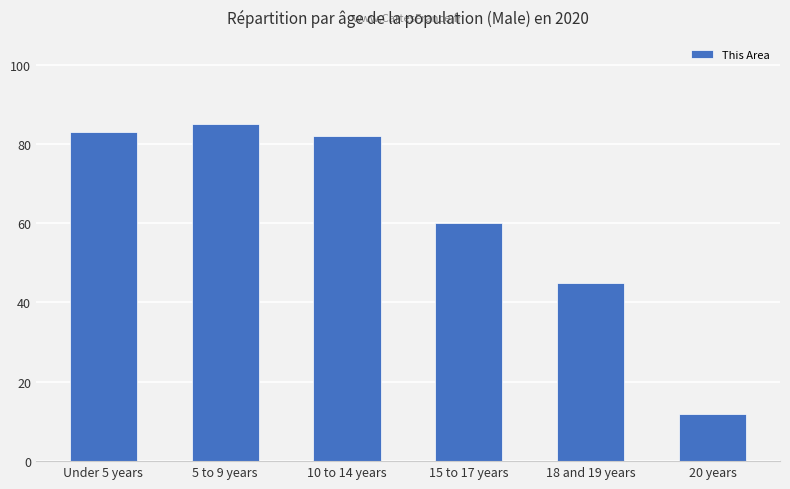

Reading left to right, list all the values displayed in this chart.

83	85	82	60	45	12